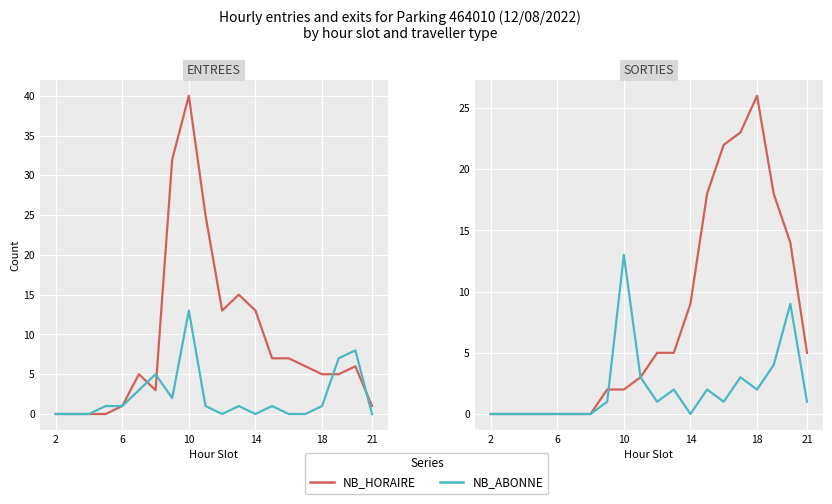

True or false: NB_HORAIRE and NB_ABONNE cross at least once.

True